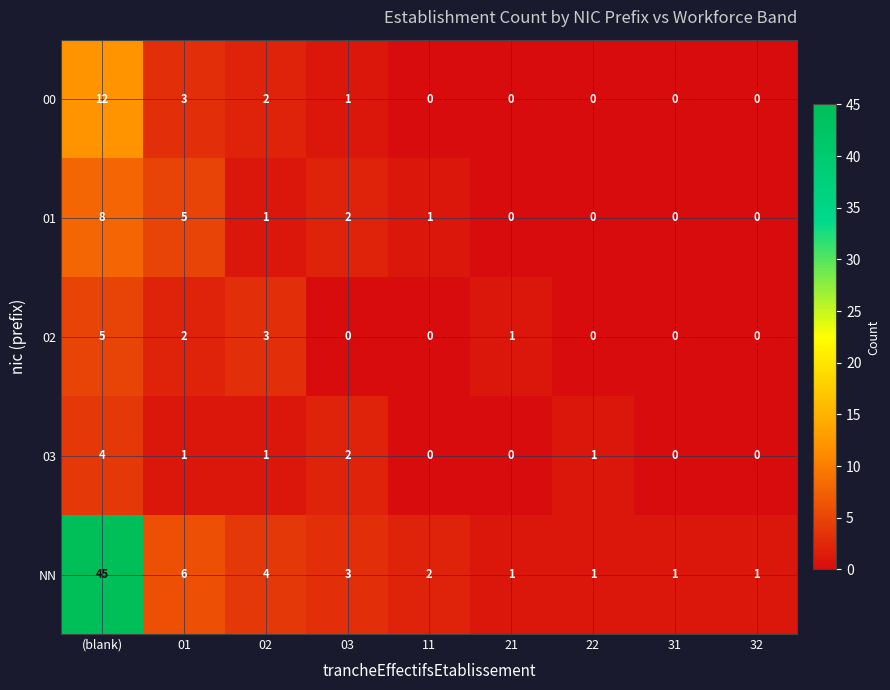

Which series changed the most between 22 and 31?

03